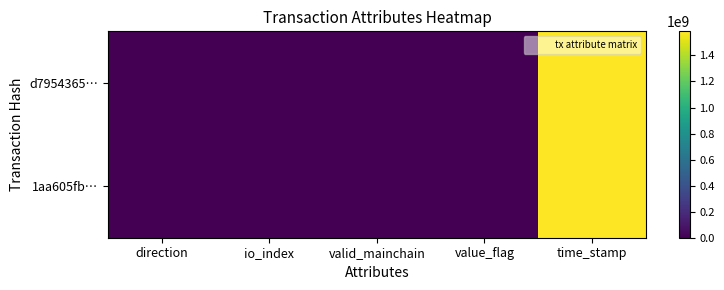

How many series are shown in this chart?

2